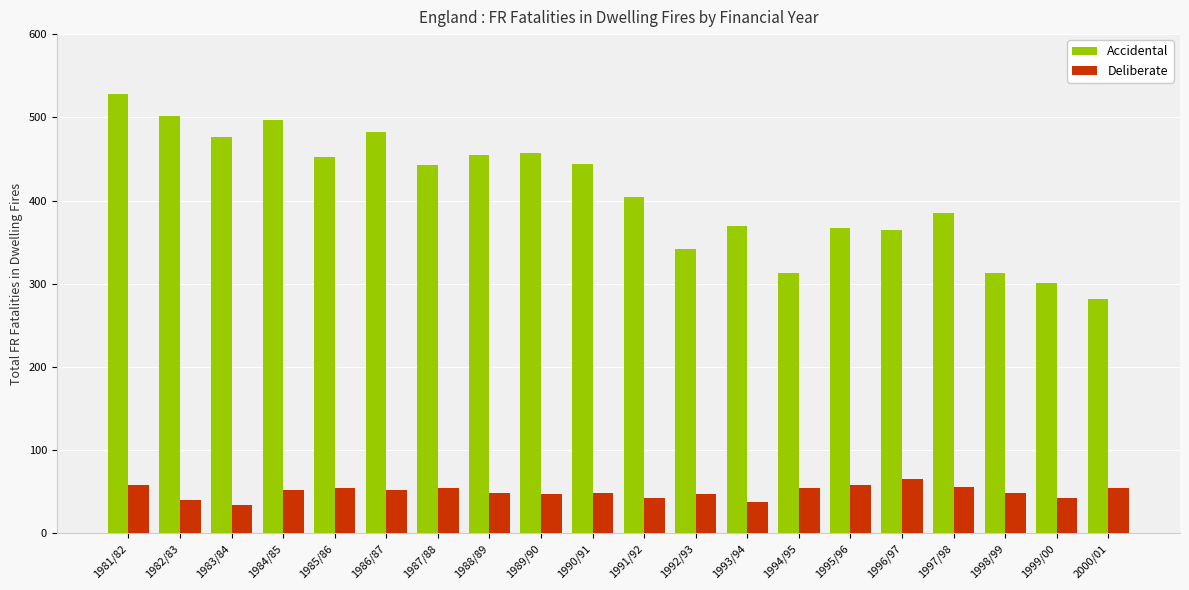

Which series changed the most between 1992/93 and 1997/98?

Accidental